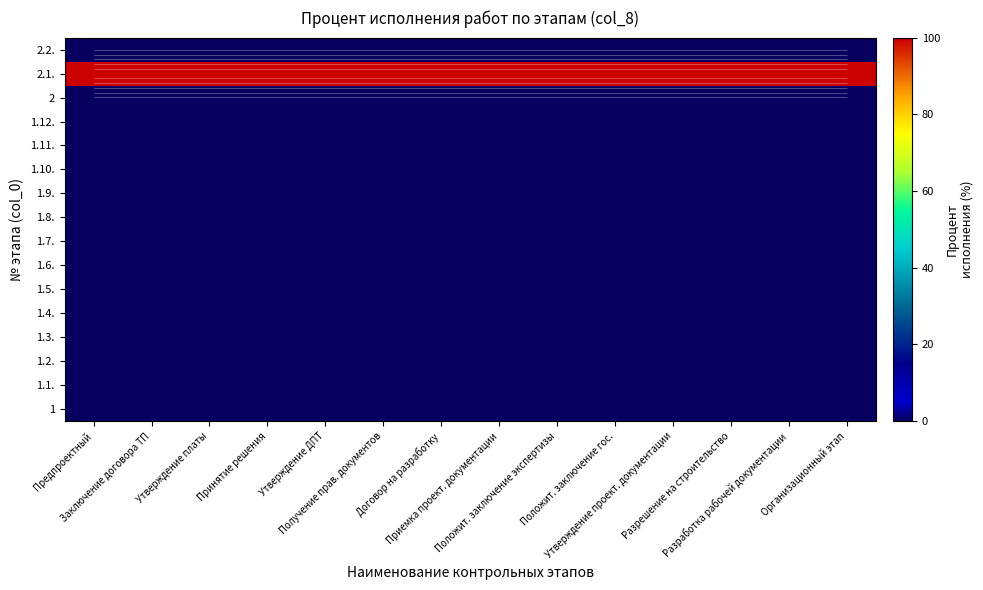

How many data points does each series have?

14